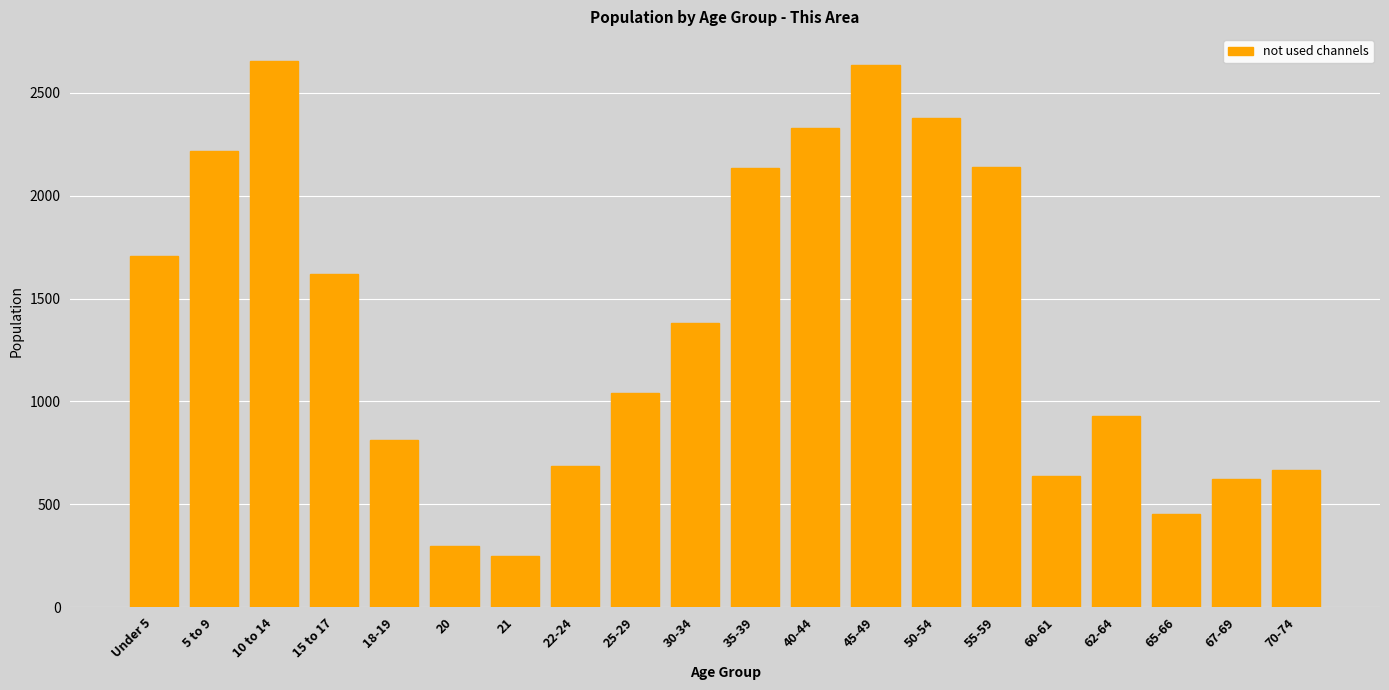

What is the average value?

1379